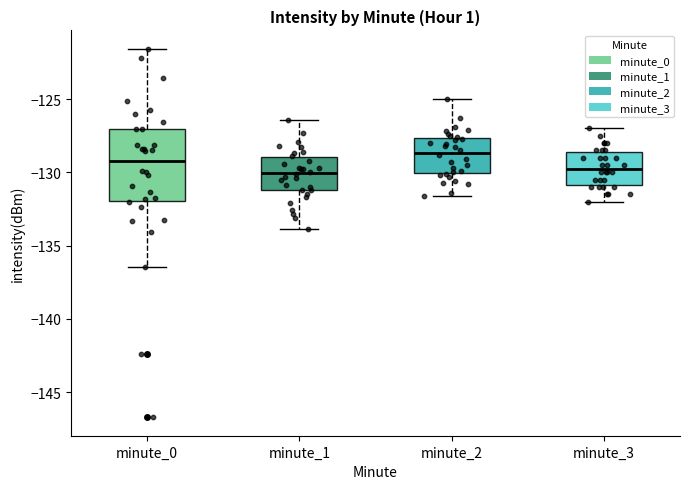

Which box's median line is the highest?

minute_2